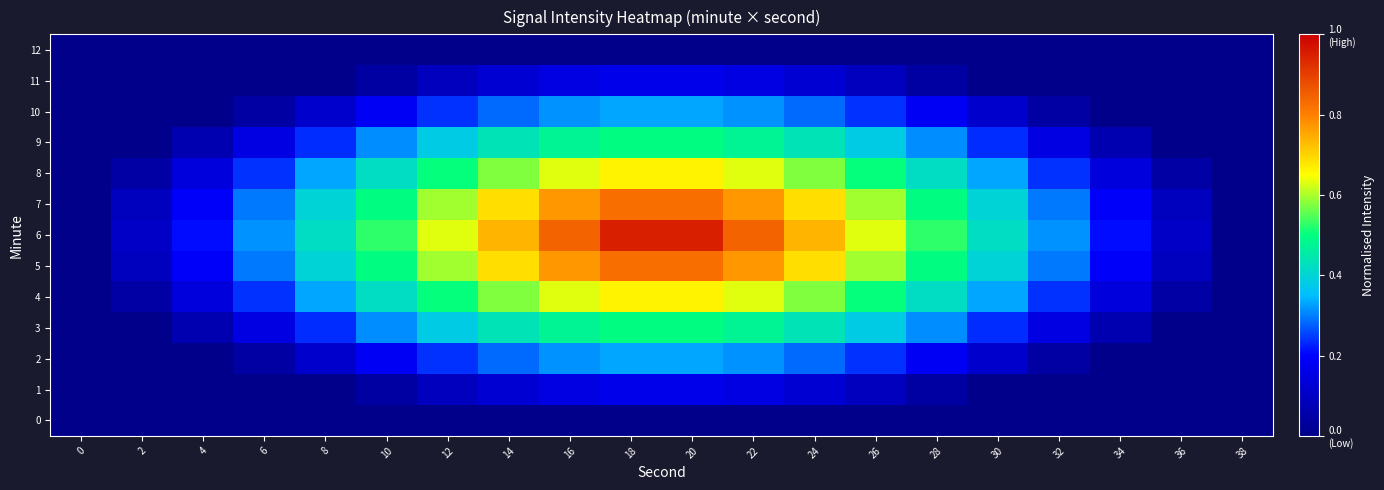

Between 36 and 24, which is larger?

36